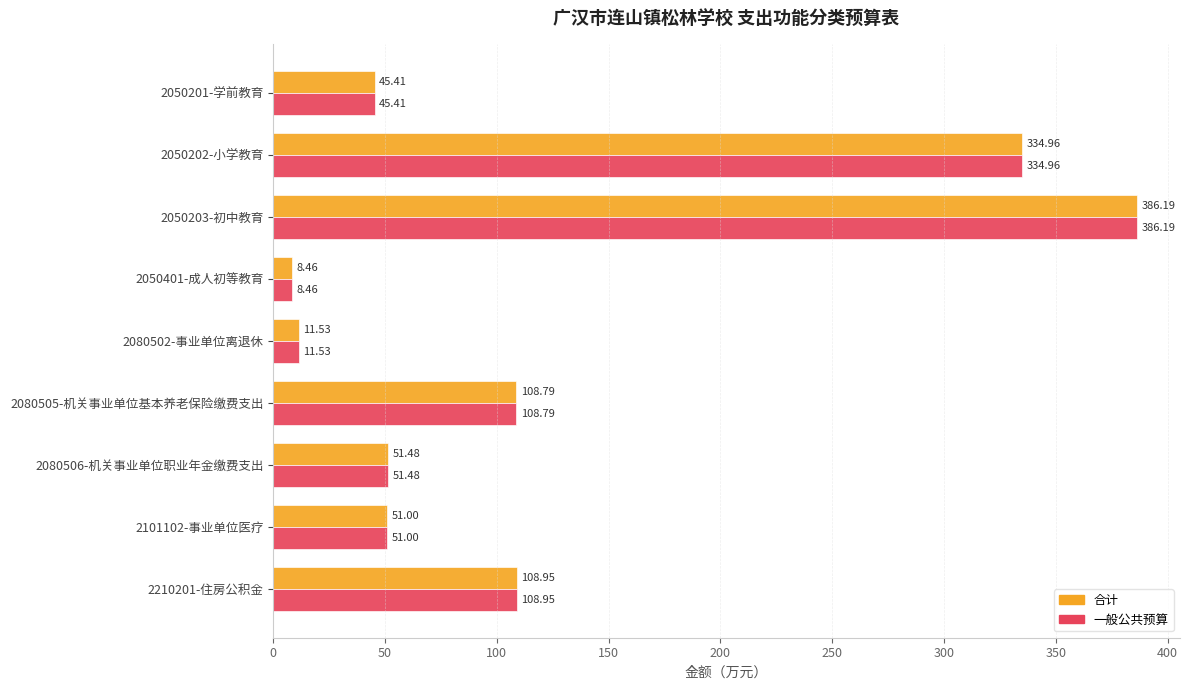

Rank the categories by 一般公共预算 value from lowest to highest.

2050401-成人初等教育, 2080502-事业单位离退休, 2050201-学前教育, 2101102-事业单位医疗, 2080506-机关事业单位职业年金缴费支出, 2080505-机关事业单位基本养老保险缴费支出, 2210201-住房公积金, 2050202-小学教育, 2050203-初中教育